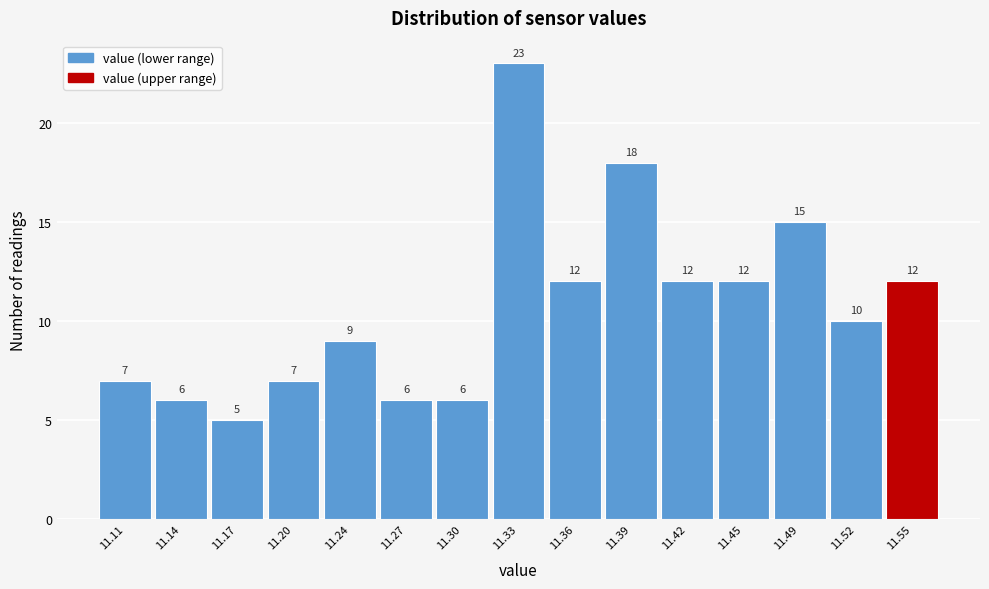

Reading left to right, what are all the values shown in this chart?

7	6	5	7	9	6	6	23	12	18	12	12	15	10	12